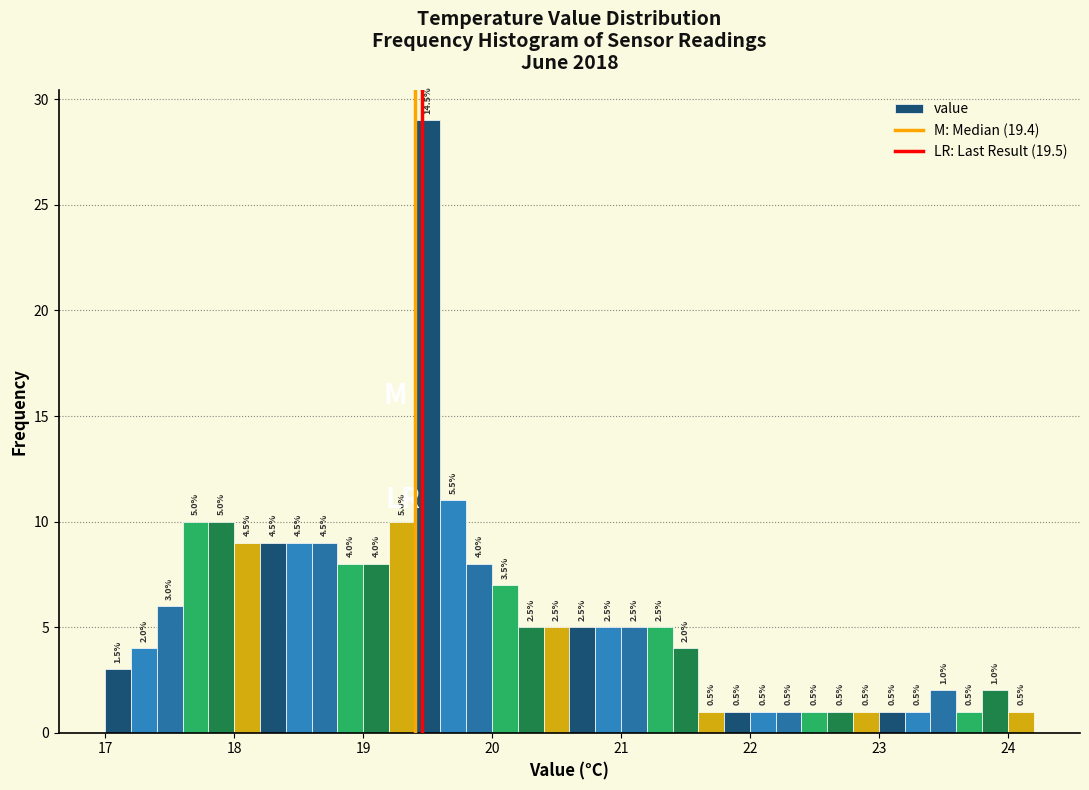

Read against the x-axis, roughly where is the centre of the tallest bar?

19.5